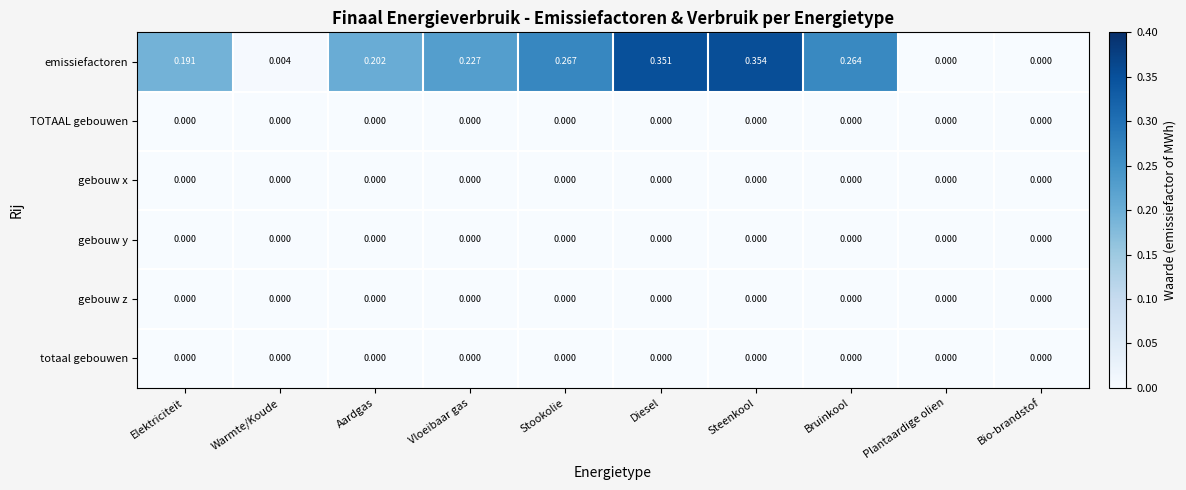

At which category is the sum across all series the highest?

Steenkool